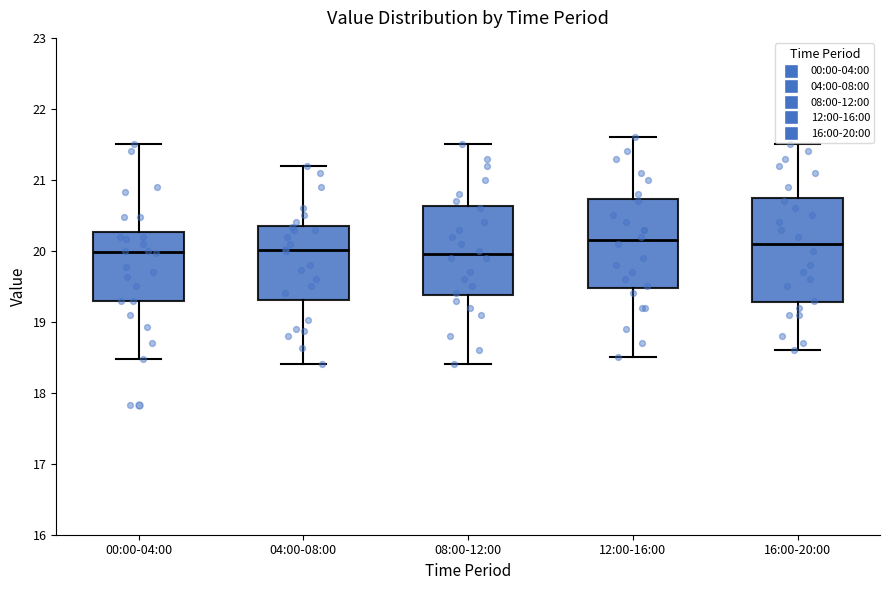

Comparing the boxes themselves (not the whiskers), which one is the tallest?

16:00-20:00